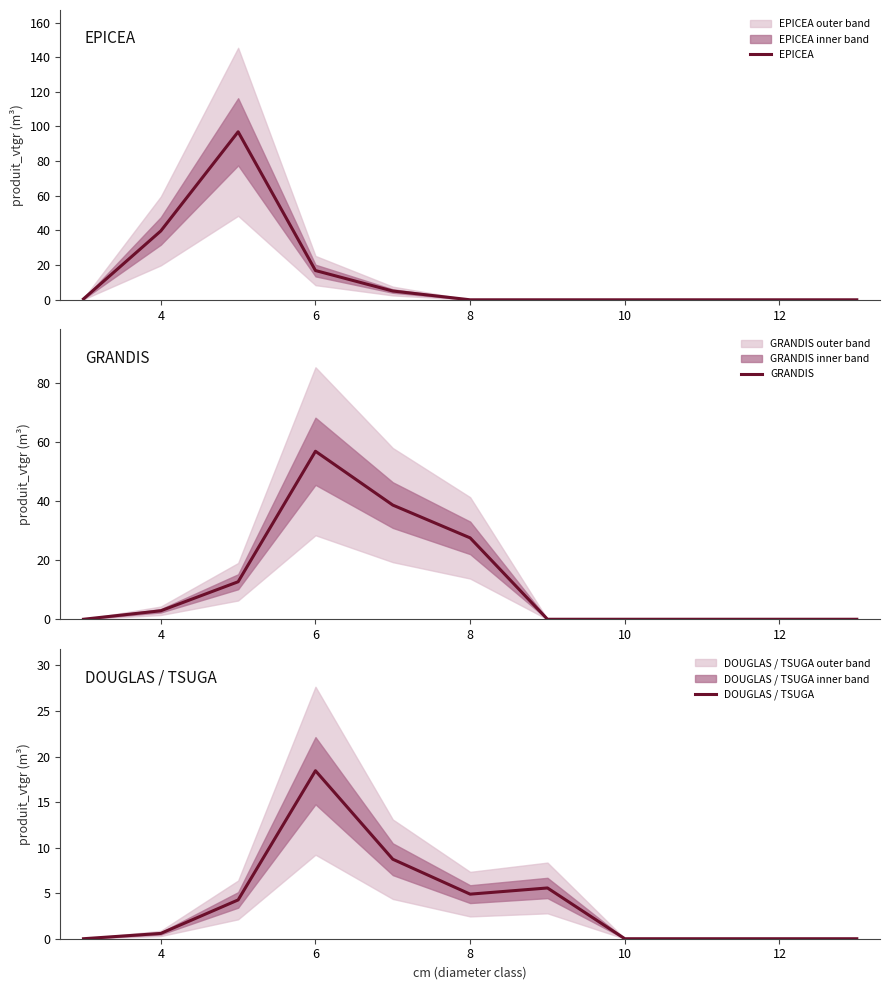

The value of DOUGLAS / TSUGA at 12 is 0.0. True or false?

True